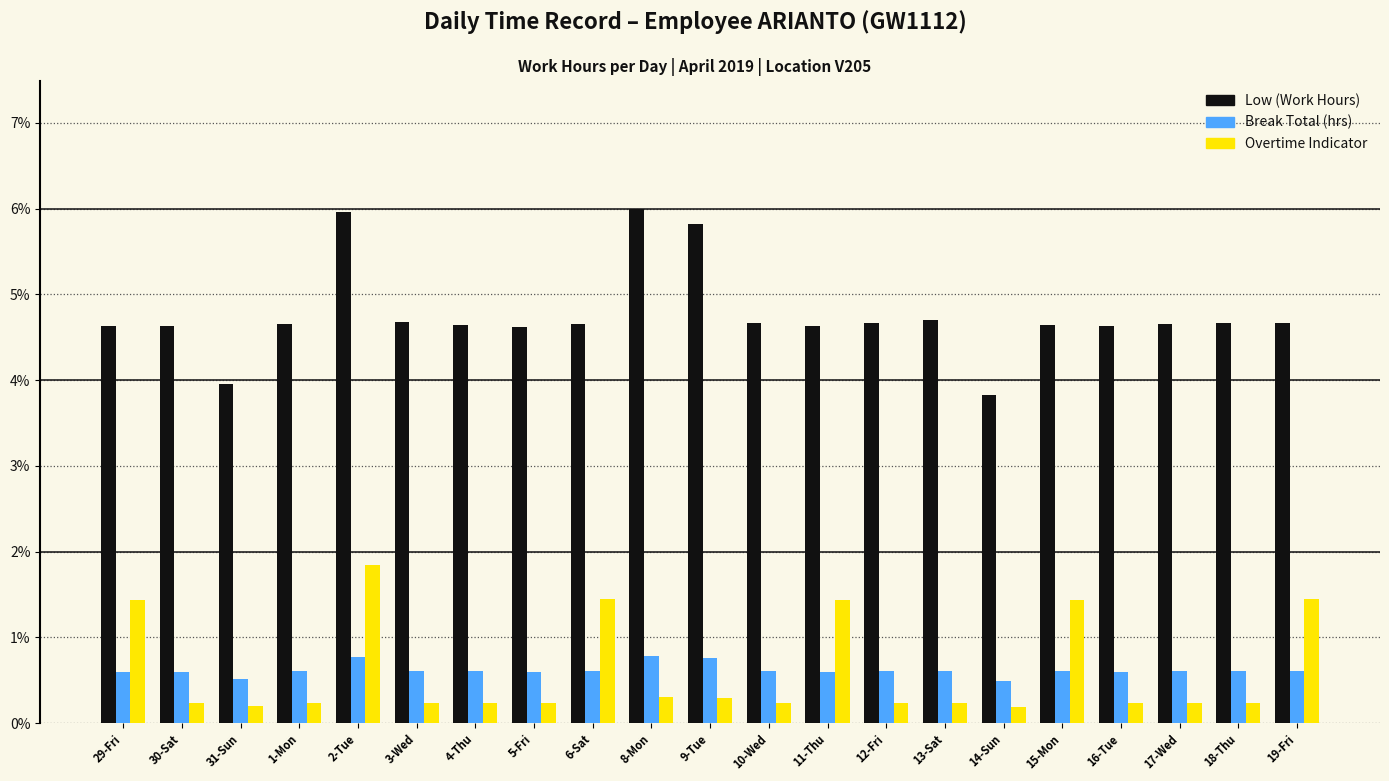

How many bars are there in each group?

3